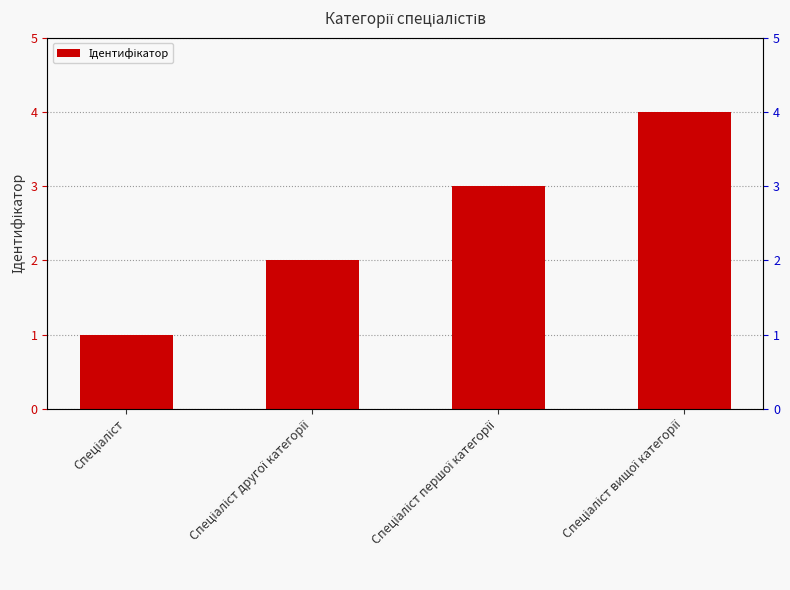

How many categories are shown in the chart?

4